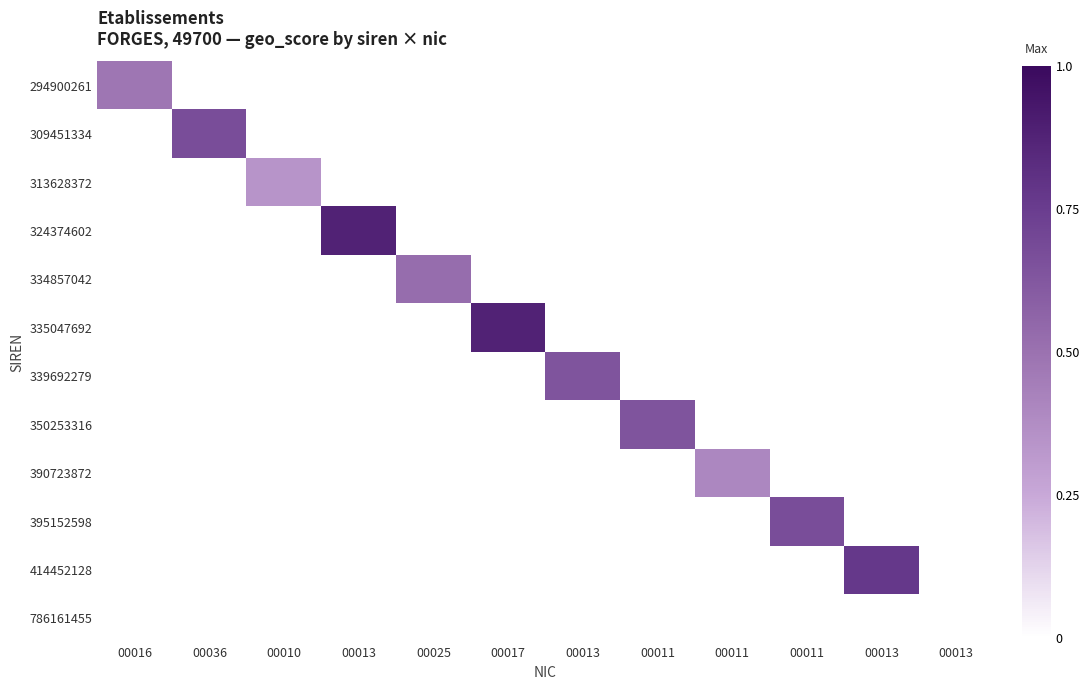

Reading left to right, what are all the values shown in this chart?

294900261: 00016=0.5	00036=0.0	00010=0.0	00013=0.0	00025=0.0	00017=0.0	00013=0.0	00011=0.0	00011=0.0	00011=0.0	00013=0.0	00013=0.0
309451334: 00016=0.0	00036=0.7	00010=0.0	00013=0.0	00025=0.0	00017=0.0	00013=0.0	00011=0.0	00011=0.0	00011=0.0	00013=0.0	00013=0.0
313628372: 00016=0.0	00036=0.0	00010=0.3	00013=0.0	00025=0.0	00017=0.0	00013=0.0	00011=0.0	00011=0.0	00011=0.0	00013=0.0	00013=0.0
324374602: 00016=0.0	00036=0.0	00010=0.0	00013=0.9	00025=0.0	00017=0.0	00013=0.0	00011=0.0	00011=0.0	00011=0.0	00013=0.0	00013=0.0
334857042: 00016=0.0	00036=0.0	00010=0.0	00013=0.0	00025=0.5	00017=0.0	00013=0.0	00011=0.0	00011=0.0	00011=0.0	00013=0.0	00013=0.0
335047692: 00016=0.0	00036=0.0	00010=0.0	00013=0.0	00025=0.0	00017=0.9	00013=0.0	00011=0.0	00011=0.0	00011=0.0	00013=0.0	00013=0.0
339692279: 00016=0.0	00036=0.0	00010=0.0	00013=0.0	00025=0.0	00017=0.0	00013=0.6	00011=0.0	00011=0.0	00011=0.0	00013=0.0	00013=0.0
350253316: 00016=0.0	00036=0.0	00010=0.0	00013=0.0	00025=0.0	00017=0.0	00013=0.0	00011=0.6	00011=0.0	00011=0.0	00013=0.0	00013=0.0
390723872: 00016=0.0	00036=0.0	00010=0.0	00013=0.0	00025=0.0	00017=0.0	00013=0.0	00011=0.0	00011=0.4	00011=0.0	00013=0.0	00013=0.0
395152598: 00016=0.0	00036=0.0	00010=0.0	00013=0.0	00025=0.0	00017=0.0	00013=0.0	00011=0.0	00011=0.0	00011=0.7	00013=0.0	00013=0.0
414452128: 00016=0.0	00036=0.0	00010=0.0	00013=0.0	00025=0.0	00017=0.0	00013=0.0	00011=0.0	00011=0.0	00011=0.0	00013=0.8	00013=0.0
786161455: 00016=0.0	00036=0.0	00010=0.0	00013=0.0	00025=0.0	00017=0.0	00013=0.0	00011=0.0	00011=0.0	00011=0.0	00013=0.0	00013=0.0